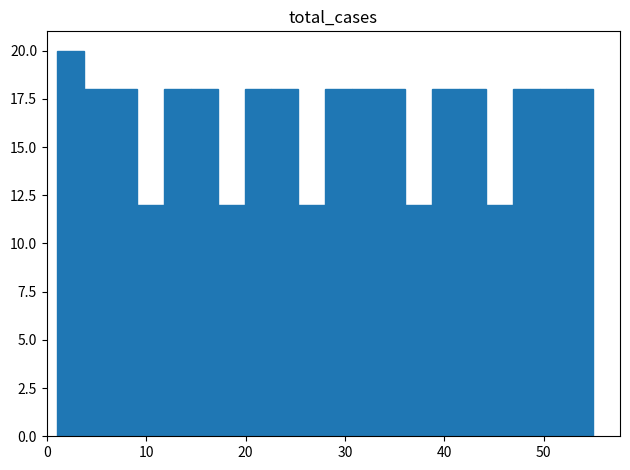

Around what value on the x-axis is the tallest bar? Give the approximate position of its centre, as read against the axis.

2